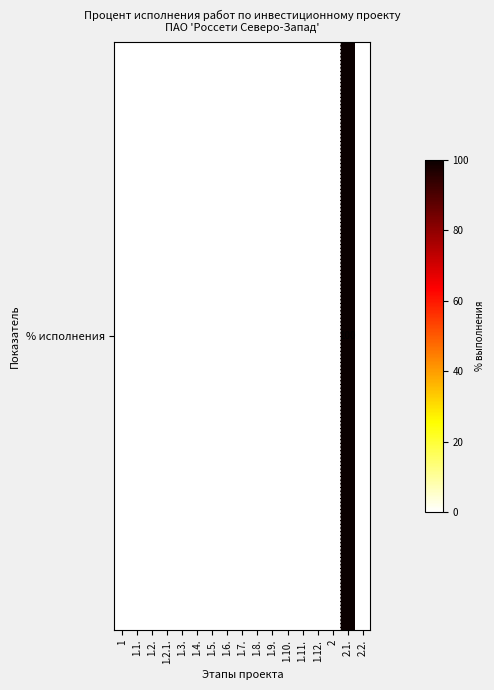

Rank the categories by value from lowest to highest.

1, 1.1., 1.2., 1.2.1., 1.3., 1.4., 1.5., 1.6., 1.7., 1.8., 1.9., 1.10., 1.11., 1.12., 2, 2.2., 2.1.